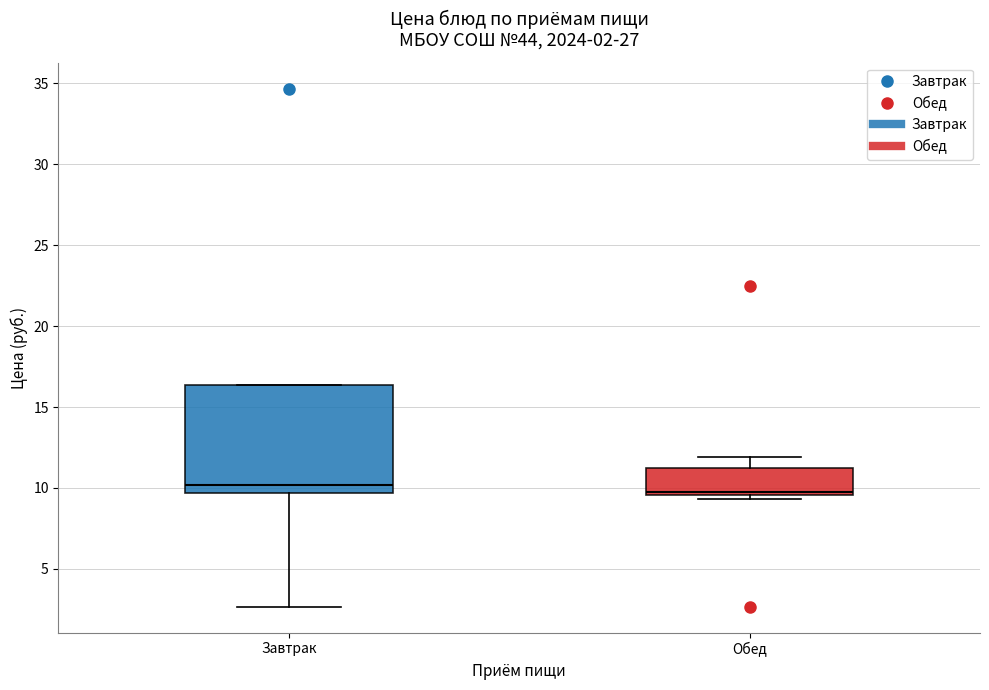

Which box is the tallest, from its lower edge to its upper edge?

Завтрак